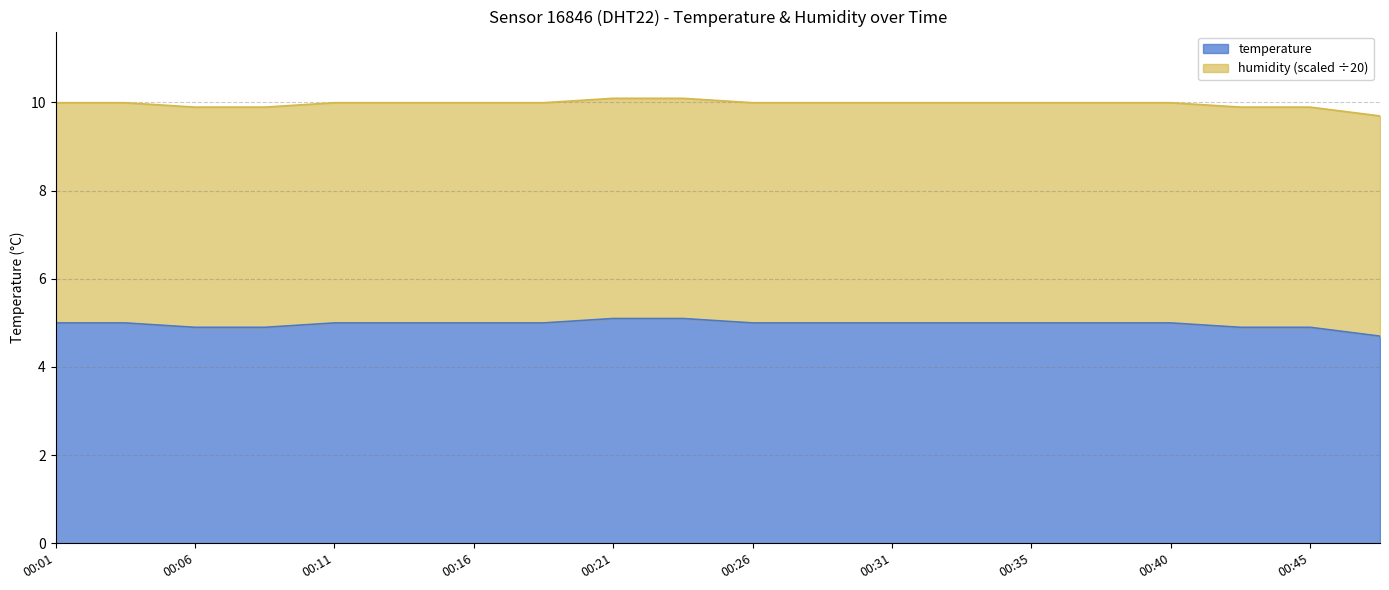

List the labels in order of value, smallest first.

00:48, 00:06, 00:09, 00:43, 00:45, 00:01, 00:04, 00:11, 00:14, 00:16, 00:18, 00:26, 00:28, 00:31, 00:33, 00:35, 00:38, 00:40, 00:21, 00:23